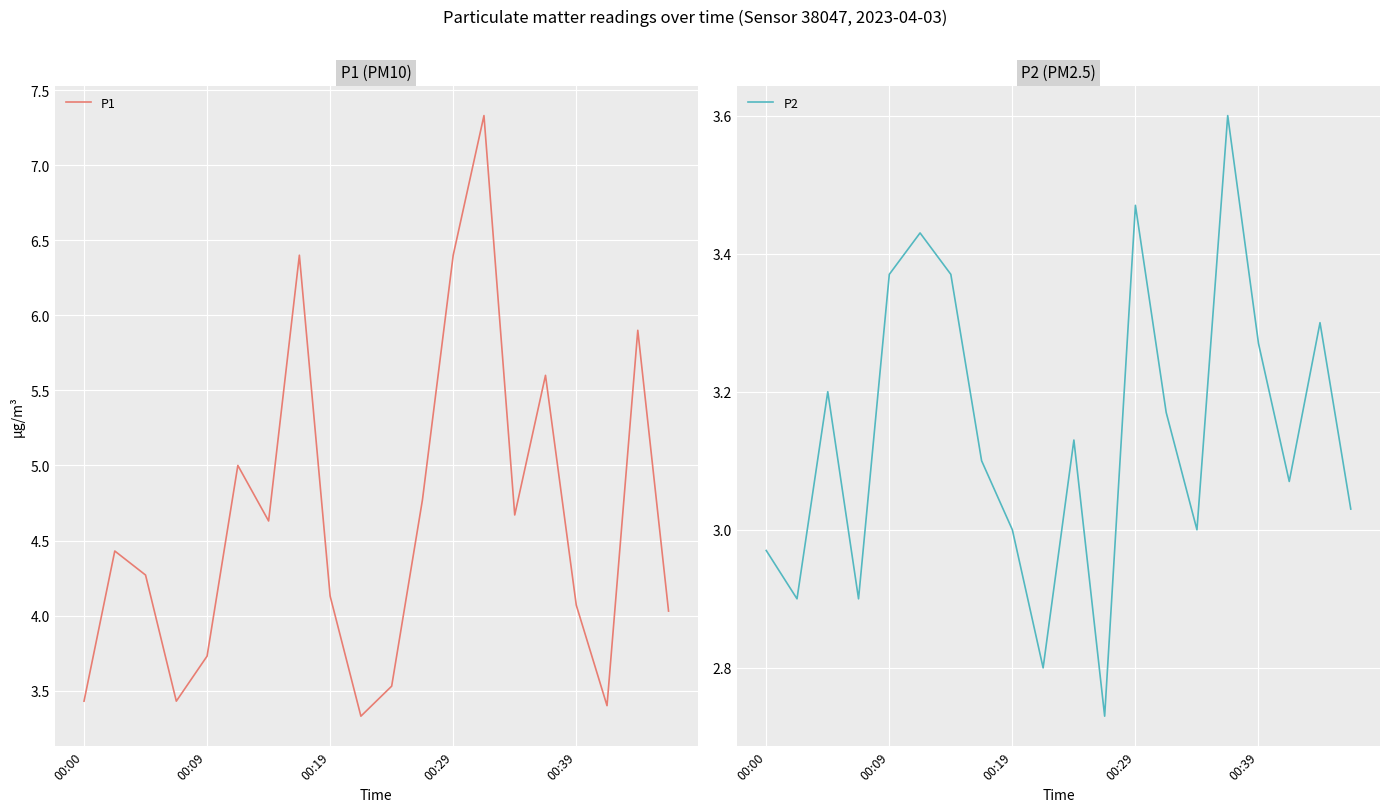

True or false: P1 has a value of 1.0 at 00:09.

False